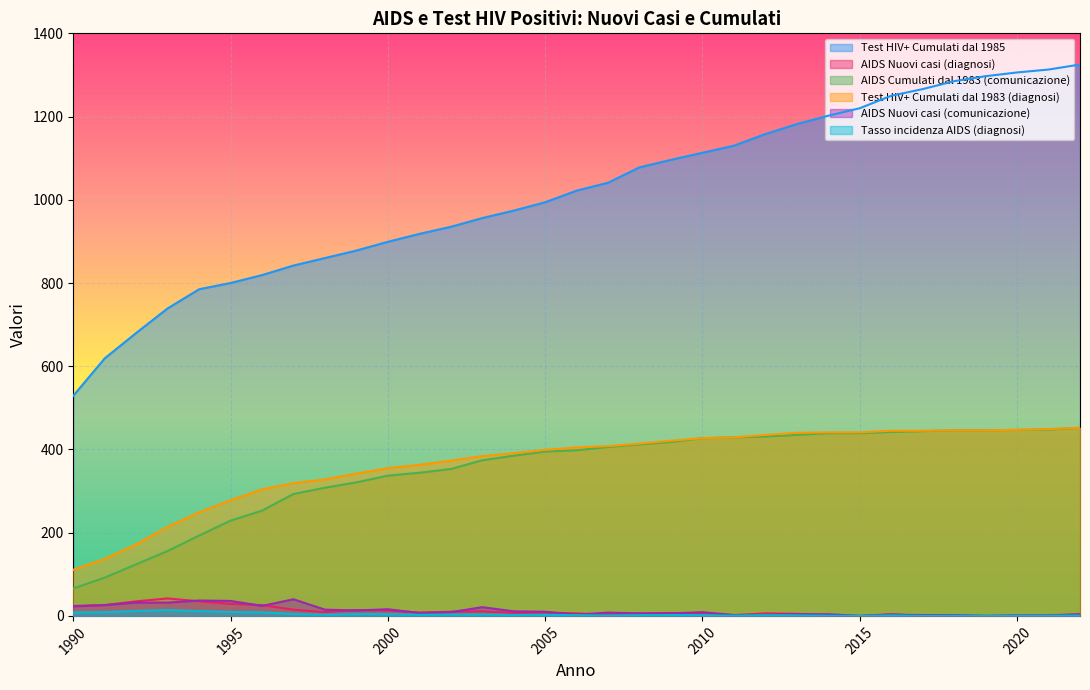

True or false: AIDS Nuovi casi (comunicazione) has a value of 1.0 at 2020.

True